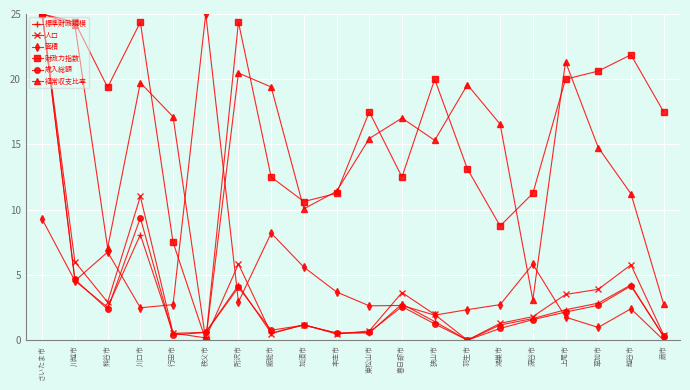

Read the 財政力指数 value at 狭山市.

20.0